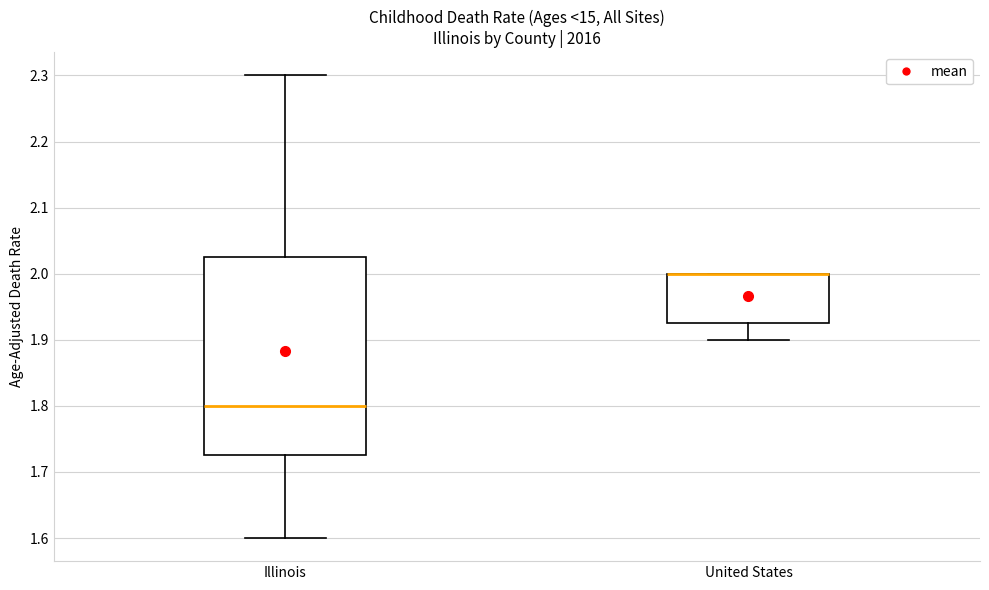

Reading left to right, read every box against the y-axis: the position of its median line, the range the box covers, and the ends of its whiskers. The values are not printed on the chart, so give them approximately, as read against the axis.

Illinois: median 1.80, box 1.73 to 2.03, whiskers 1.60 to 2.30
United States: median 2.00 (drawn on the box's upper edge), box 1.93 to 2.00, whiskers 1.90 to 2.00